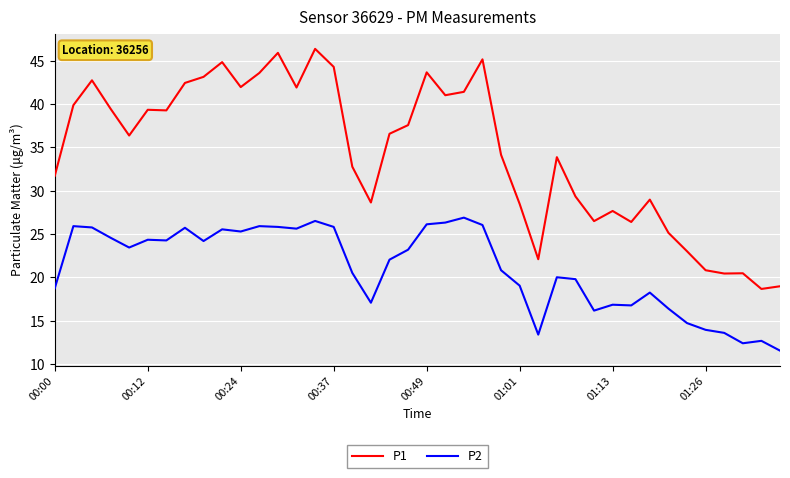

What is the maximum value shown in the chart?

46.4